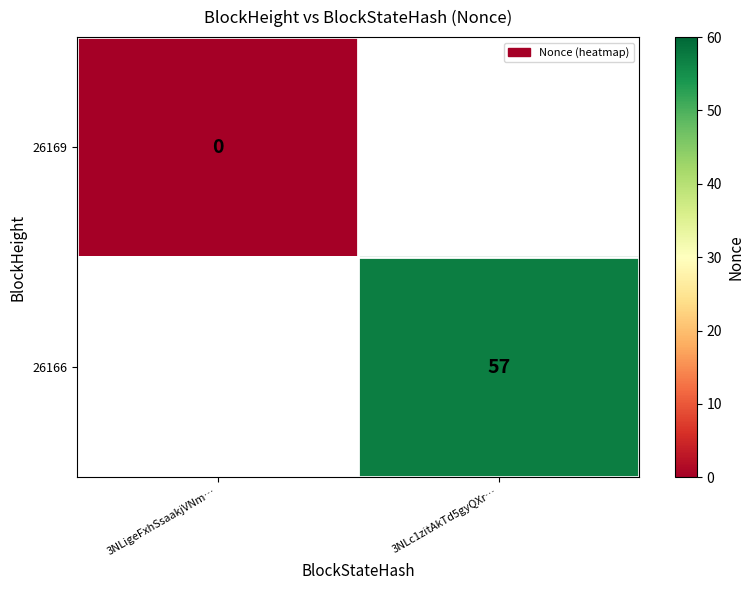

The value of 26166 at 3NLc1zitAkTd5gyQXr… is 57. True or false?

True